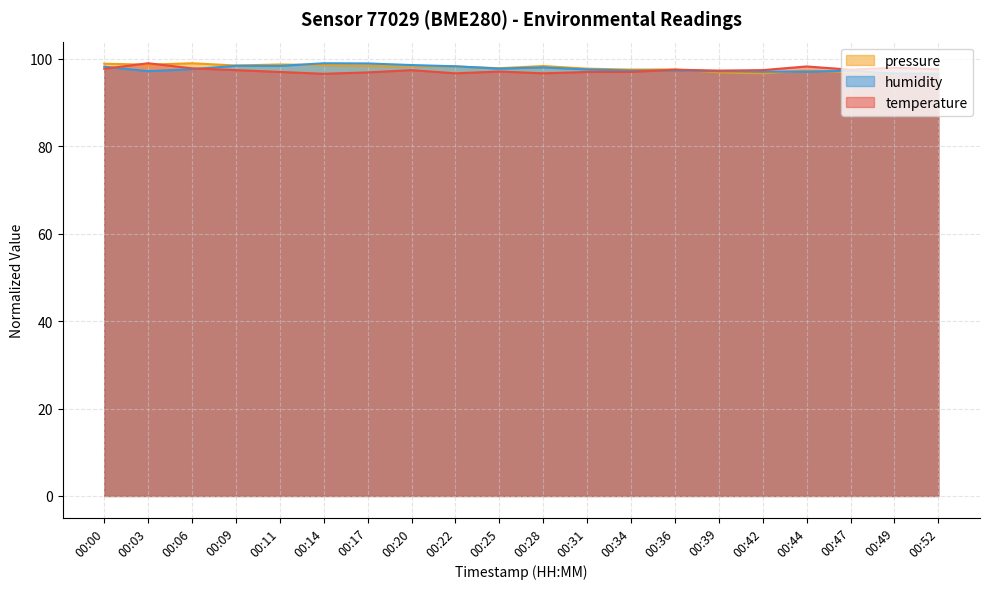

In humidity, how many points are lower than both neighbors (excluding endpoints)?

4